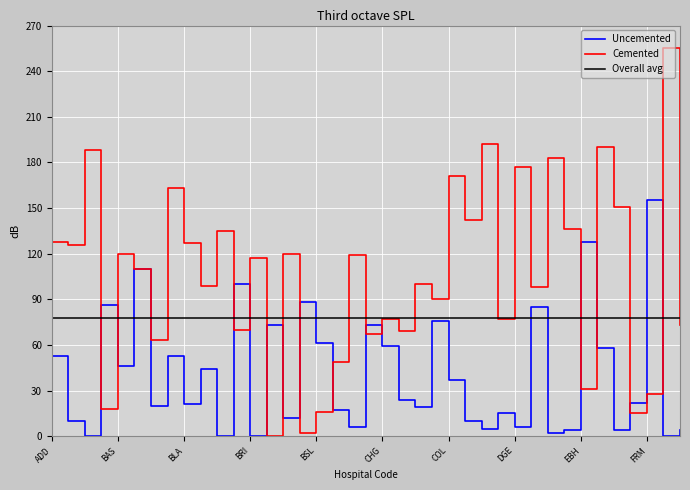

What is the label of the 25th point from the left?

COL